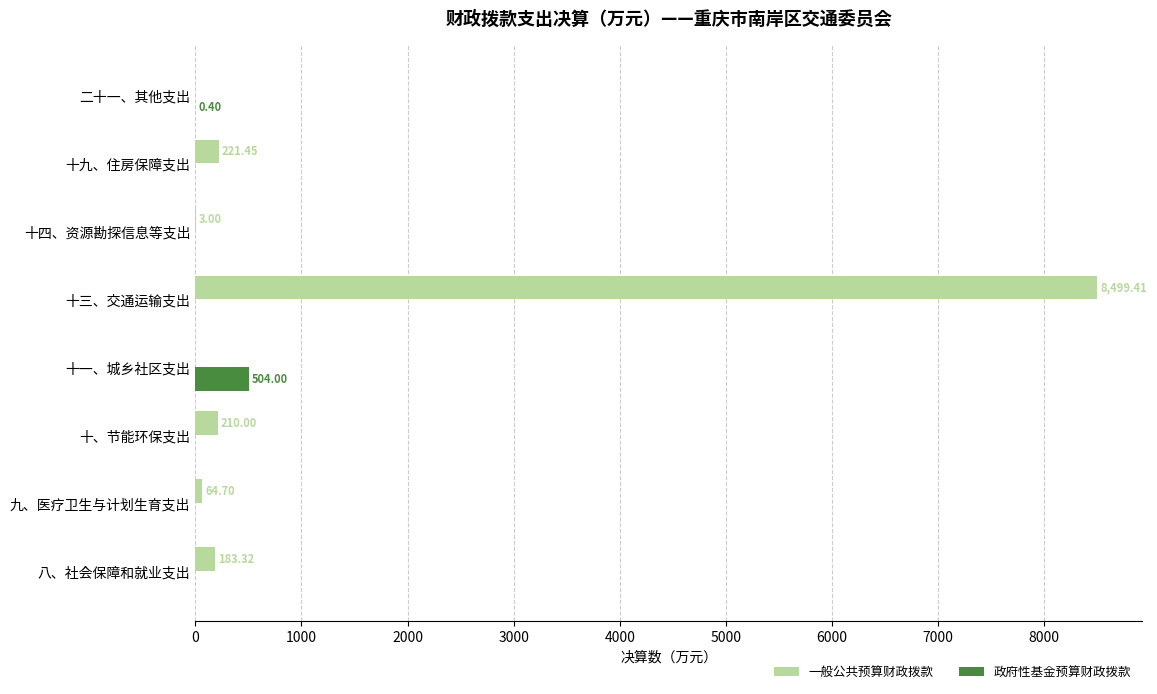

What is the sum of the 一般公共预算财政拨款 values at 十三、交通运输支出 and 十九、住房保障支出?

8720.9